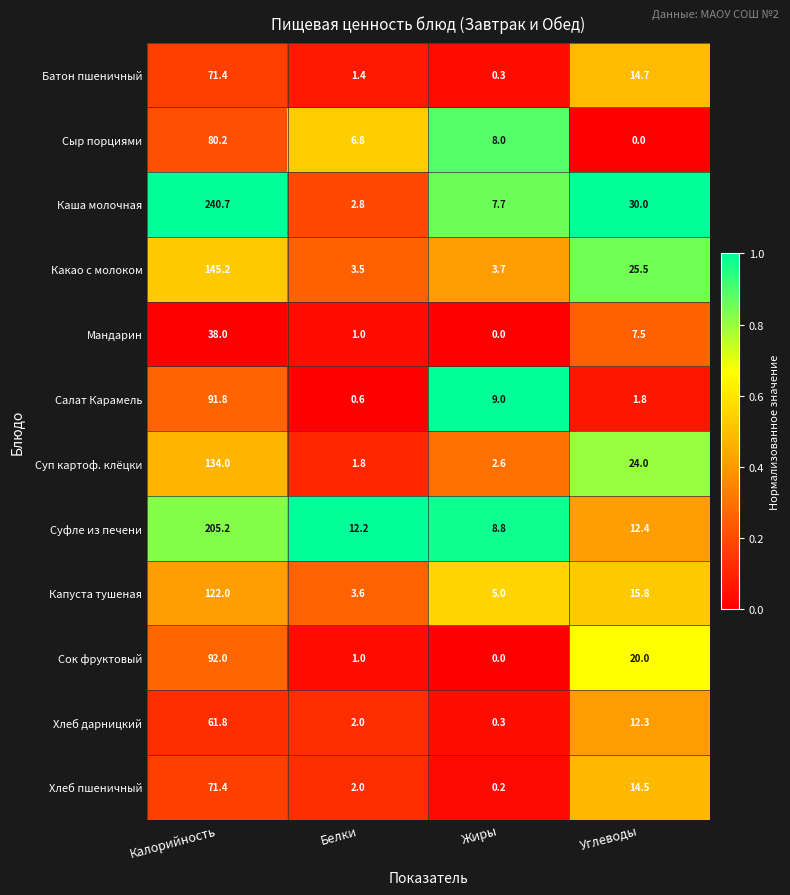

What value does the Хлеб дарницкий series have at Жиры?

0.3